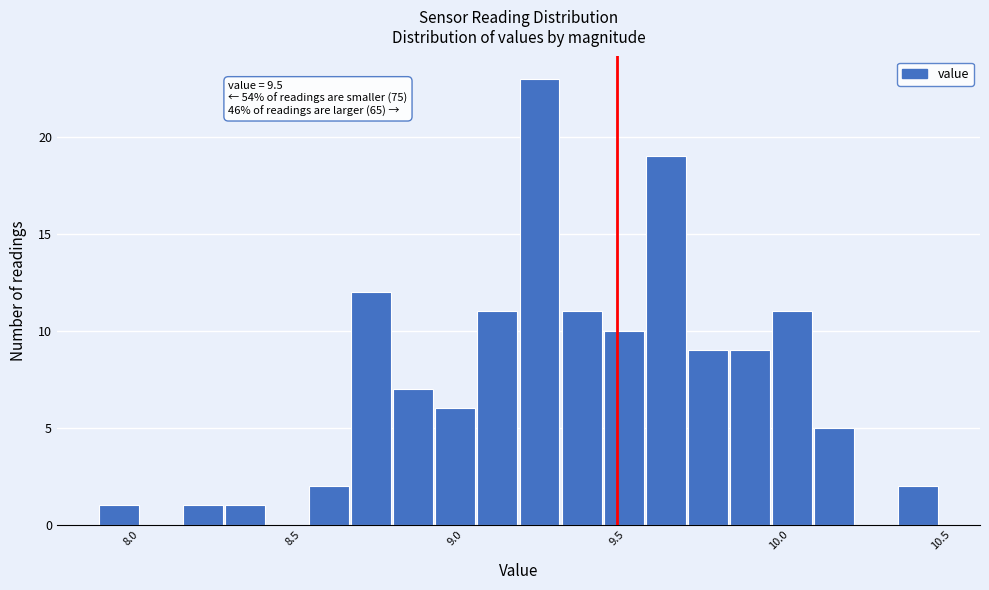

Read against the x-axis, roughly where is the centre of the tallest bar?

9.25